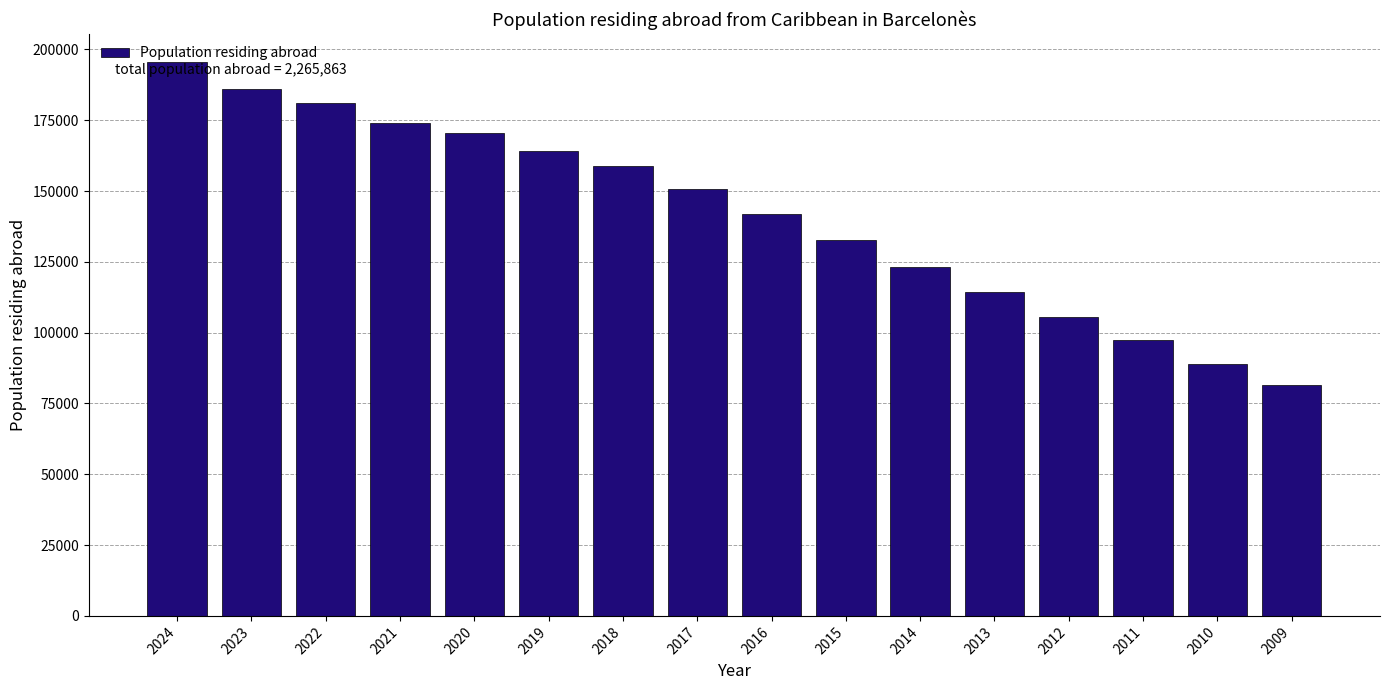

What value does the data have at 2020, to the nearest 50?

170350